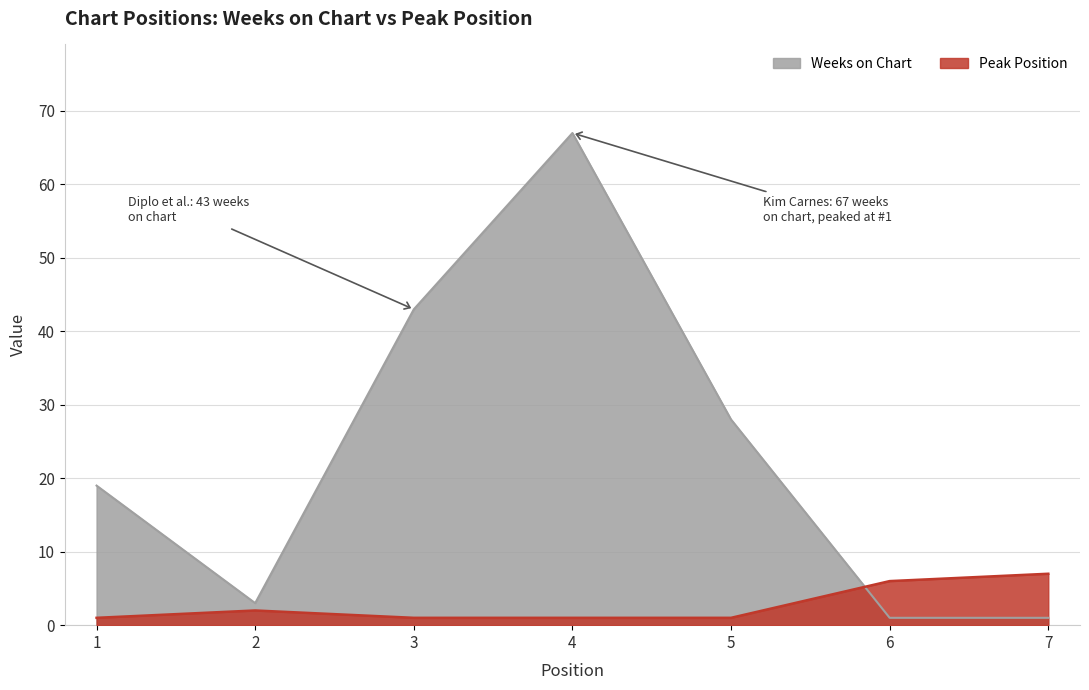

Which category has the highest value across all series?

4